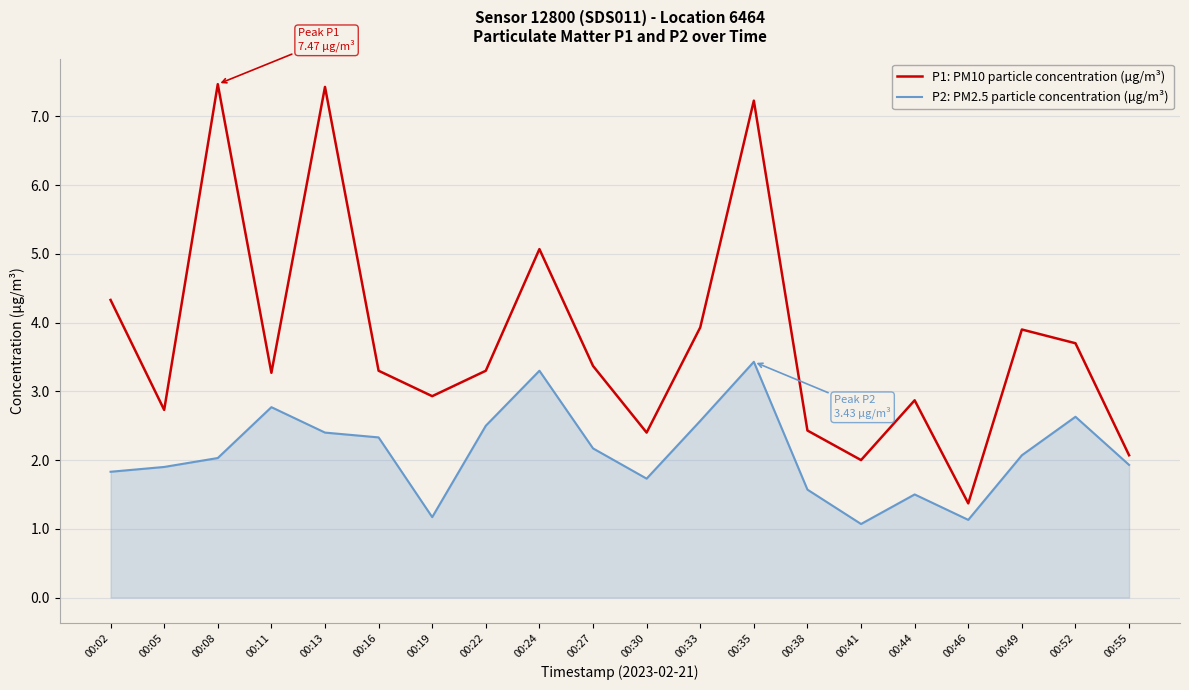

The P1: PM10 particle concentration (µg/m³) series shows 7.2 at 00:35. True or false?

True